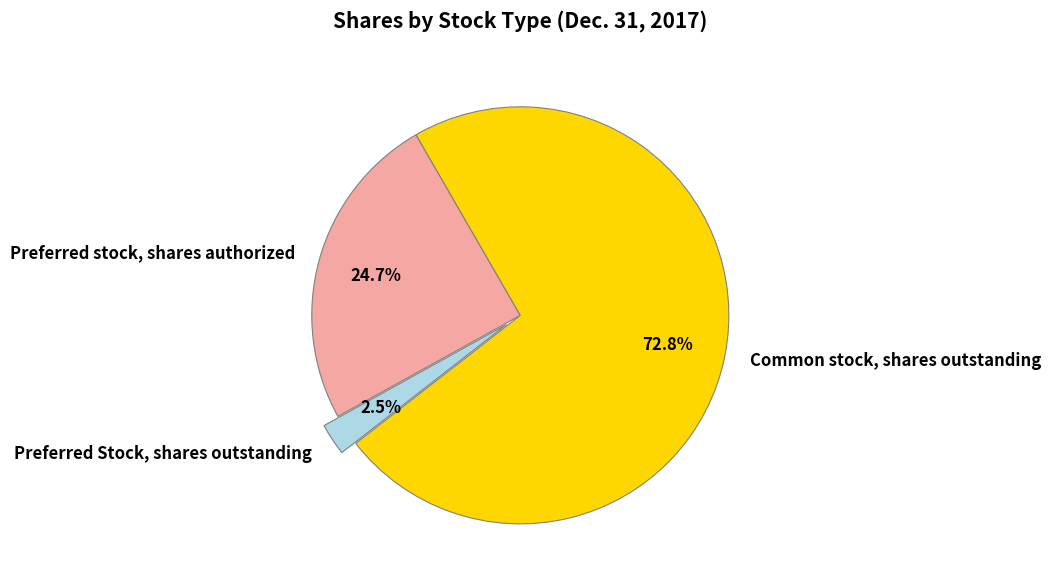

To the nearest percent, what percentage of the pie is Common stock, shares outstanding?

73%